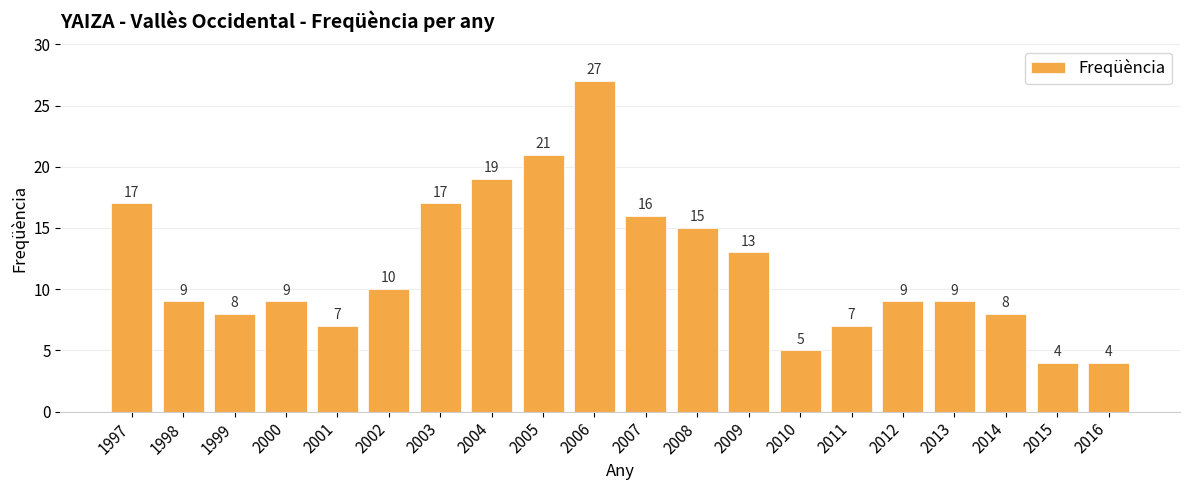

Reading left to right, list all the values displayed in this chart.

17	9	8	9	7	10	17	19	21	27	16	15	13	5	7	9	9	8	4	4